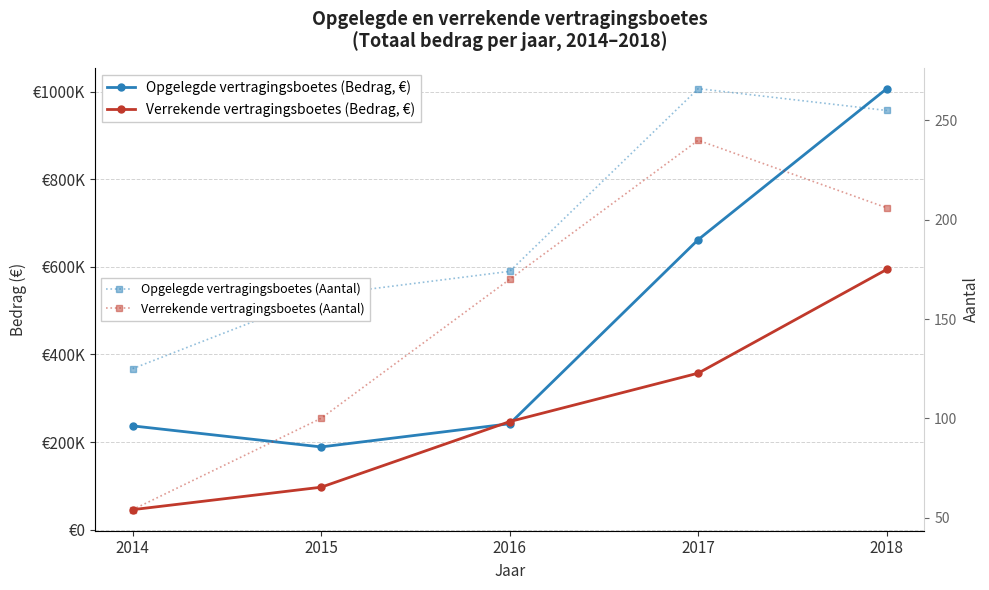

Does the chart display data point markers on the line(s)?

Yes